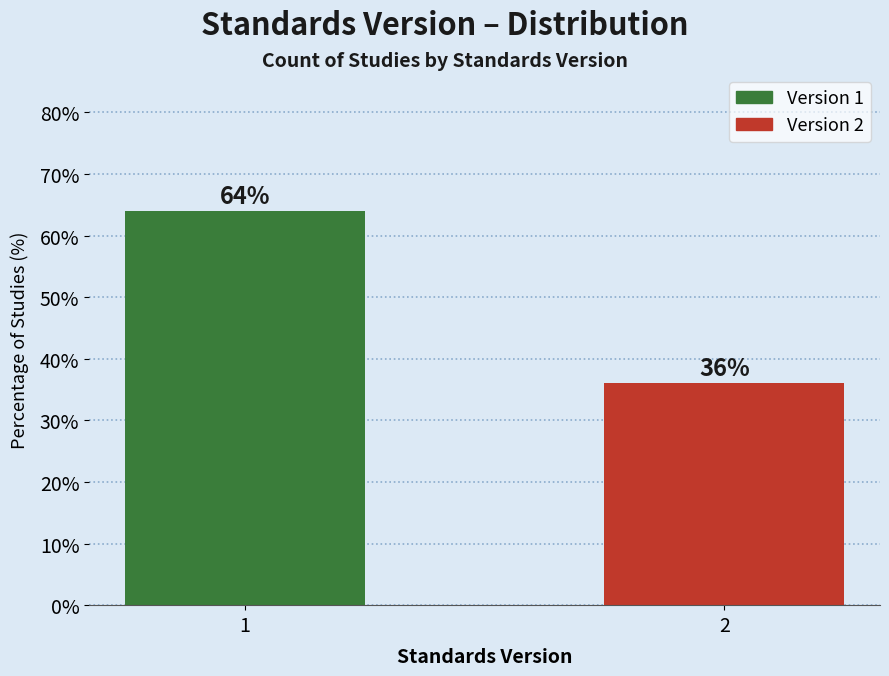

Reading left to right, what are all the values shown in this chart?

64	36